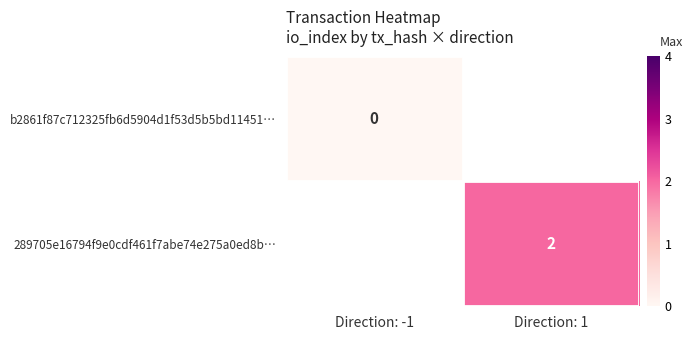

At how many categories does at least one series exceed 0?

1